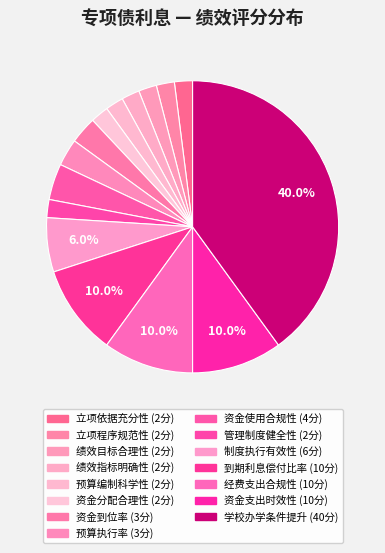

How many segments does this pie chart have?

15